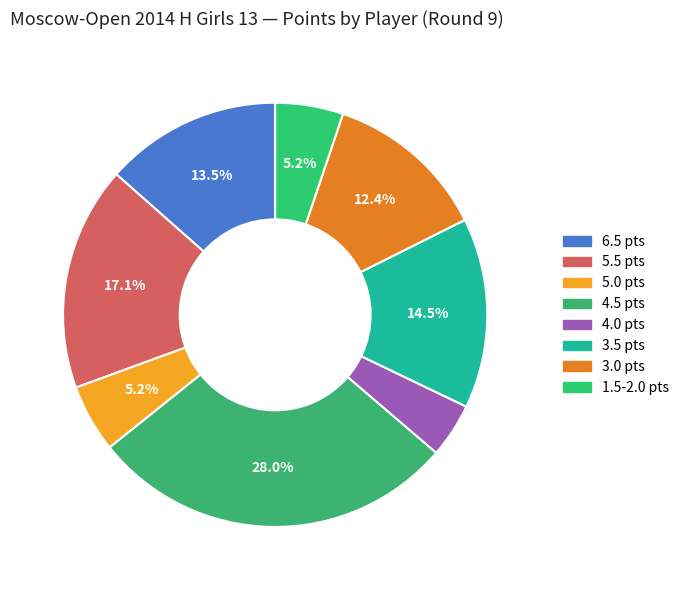

How many segments does this pie chart have?

8